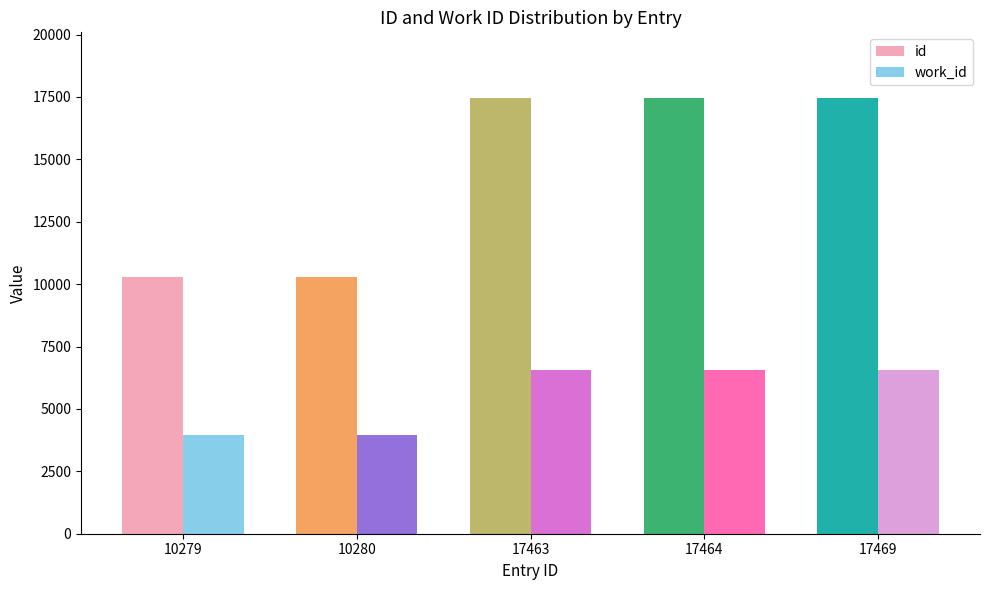

Which series changed the most between 10280 and 17463?

id